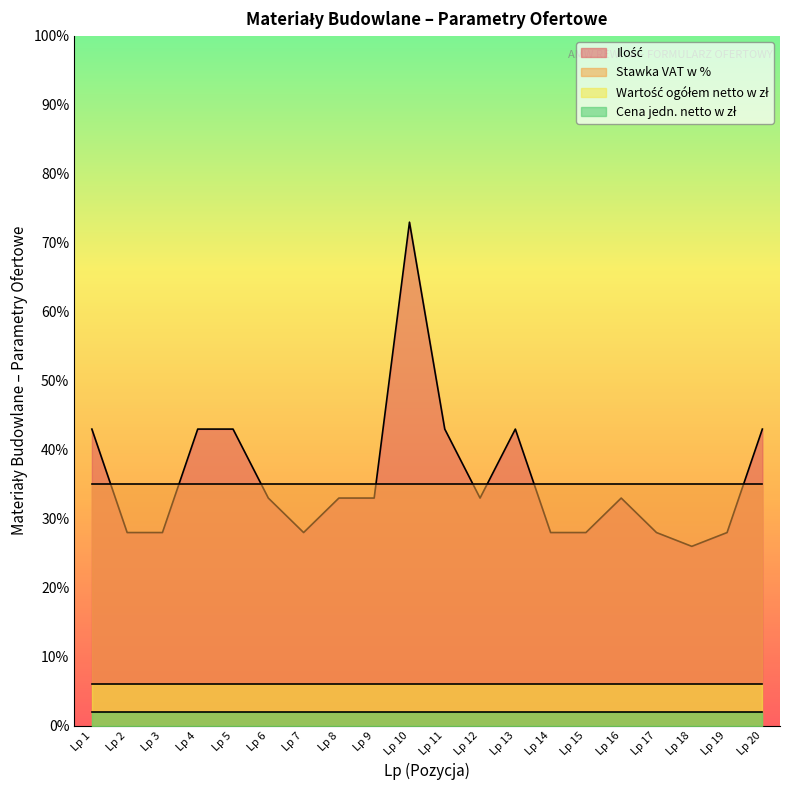

What is the total value across all series at Lp 12?

76